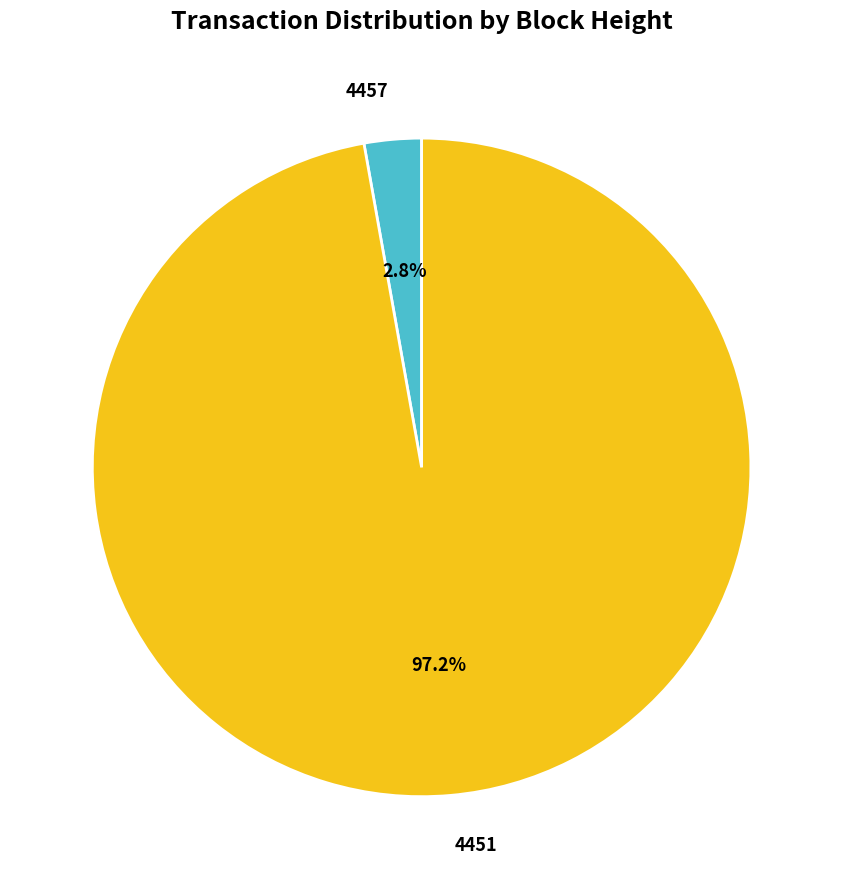

True or false: 4457 accounts for 3% of the total.

True